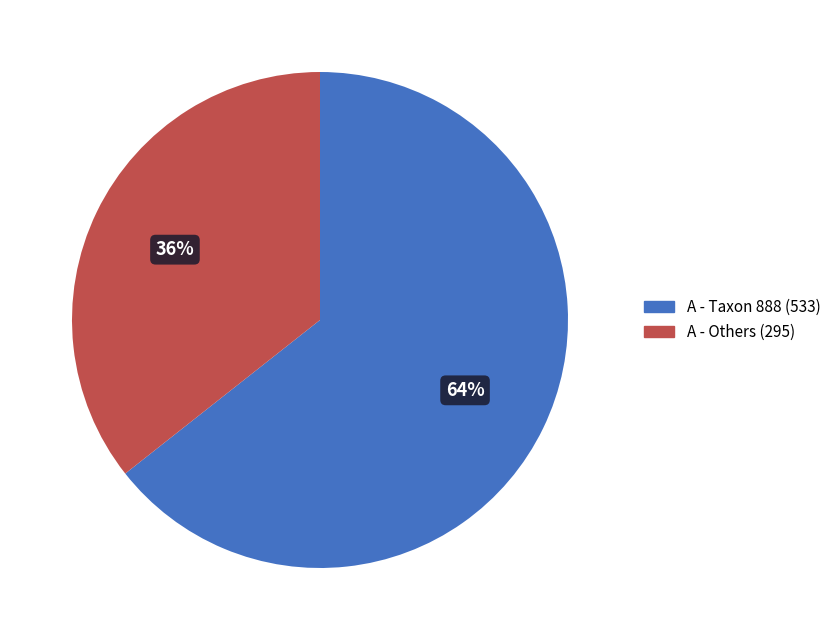

Is there a majority slice in this chart?

Yes